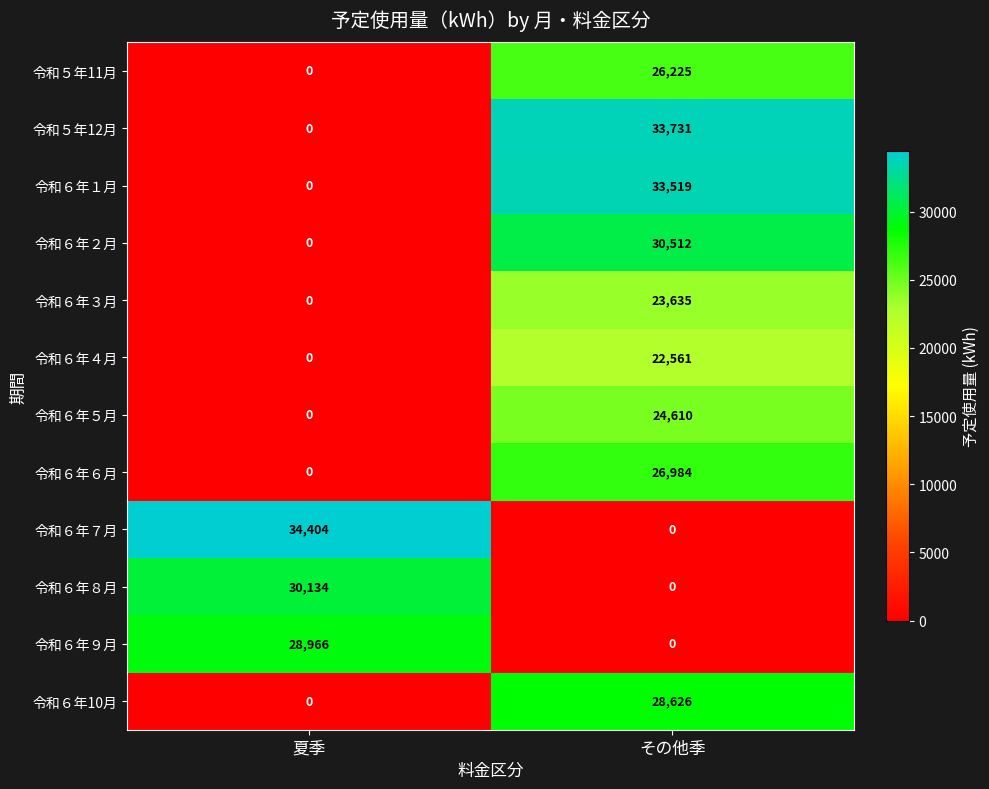

How many series are shown in this chart?

12